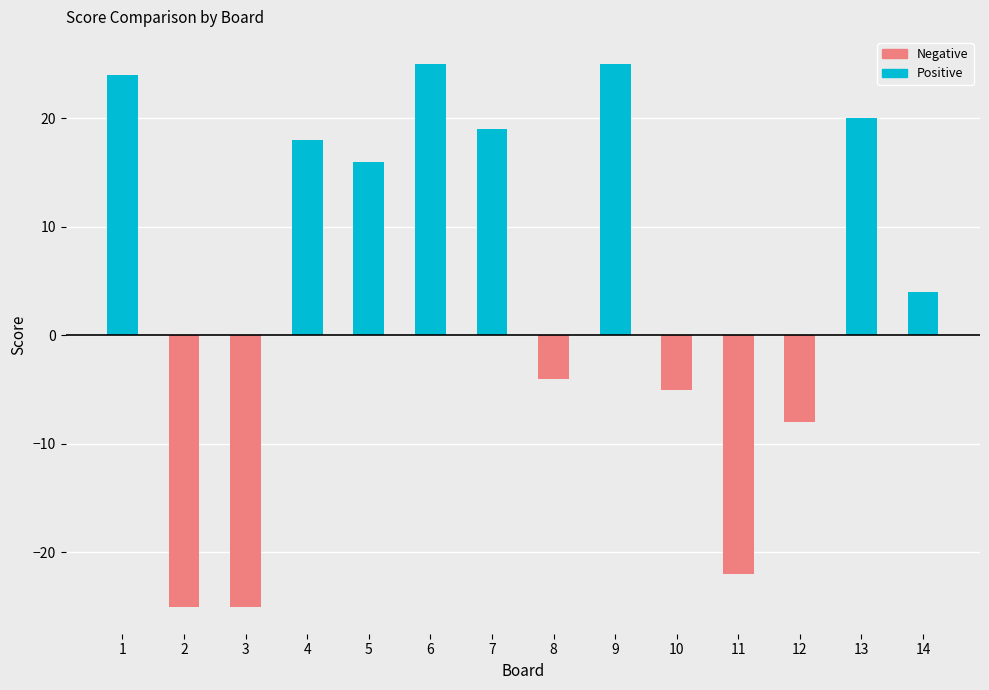

What is the sum of the Score 1 wins values at 13 and 11?

20